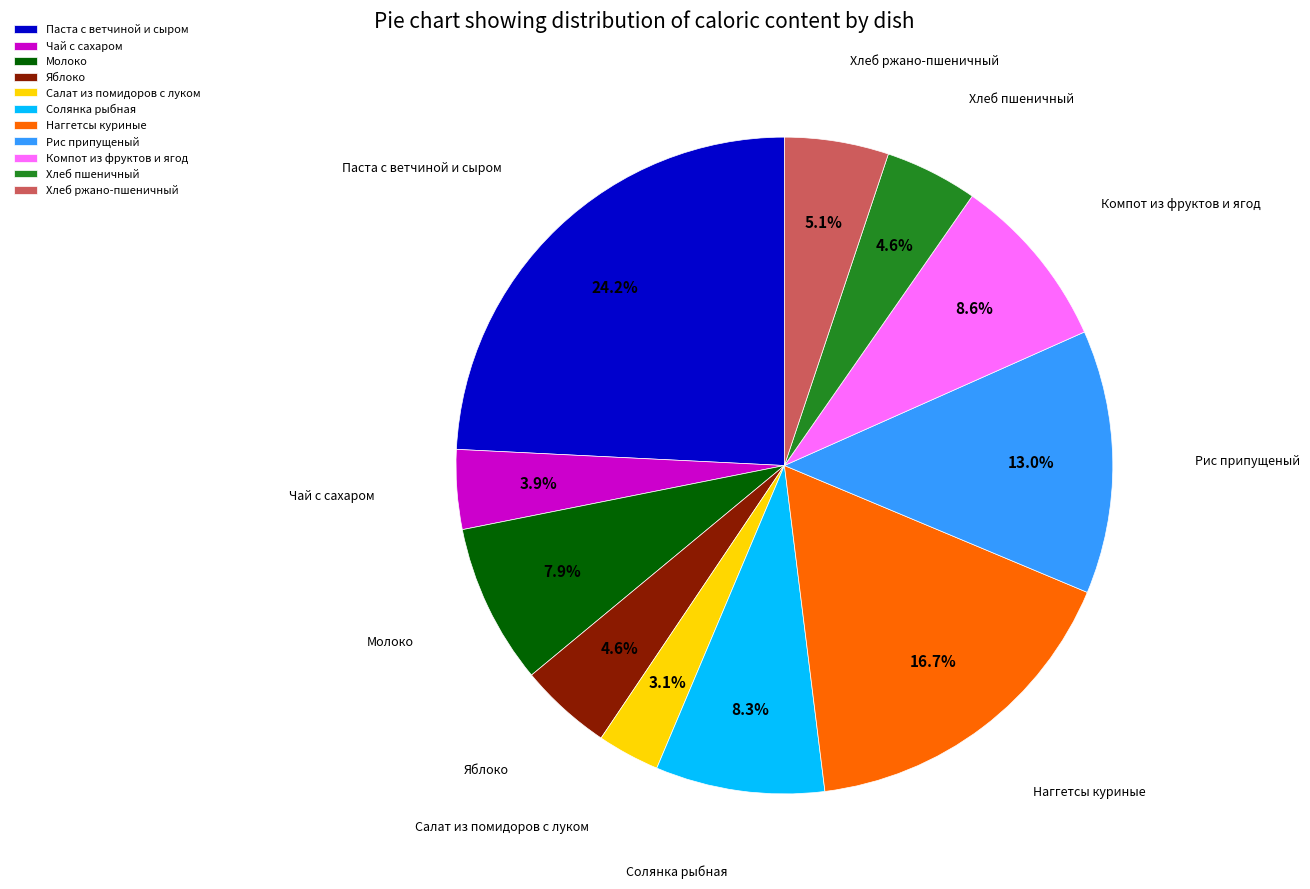

Which has a higher value, Яблоко or Солянка рыбная?

Солянка рыбная